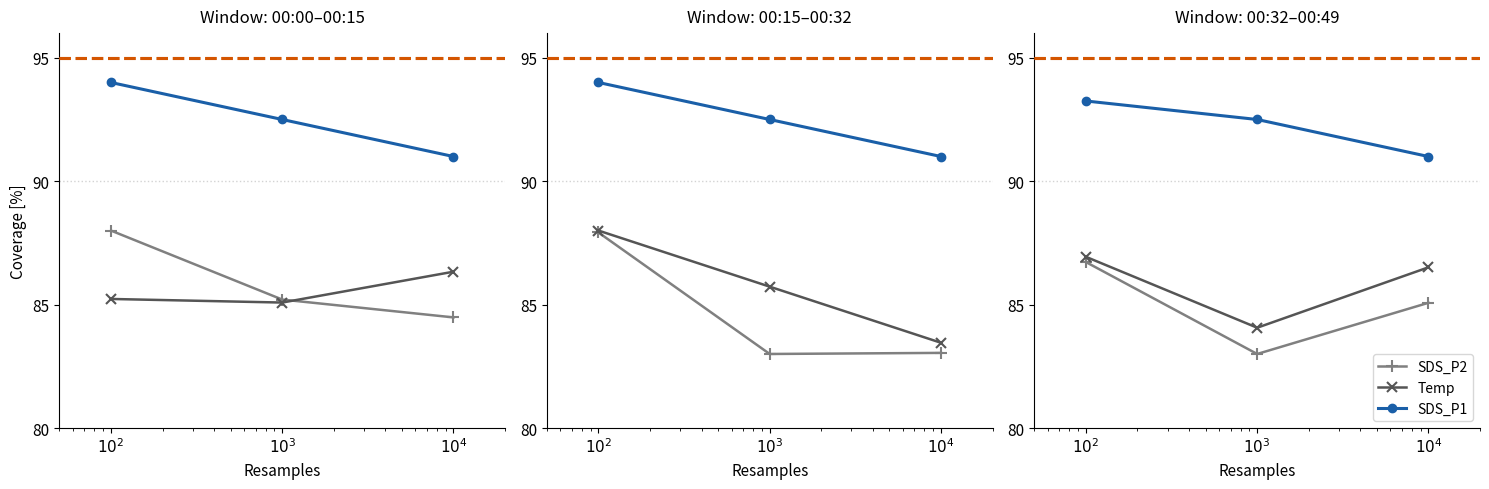

At how many categories does at least one series exceed 92?

2